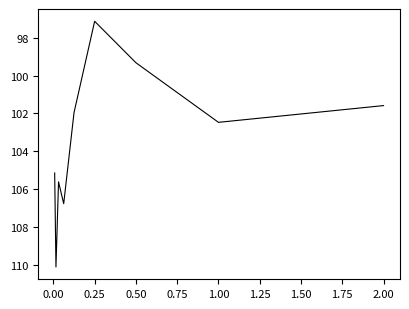

What is the greatest value displayed?

110.1